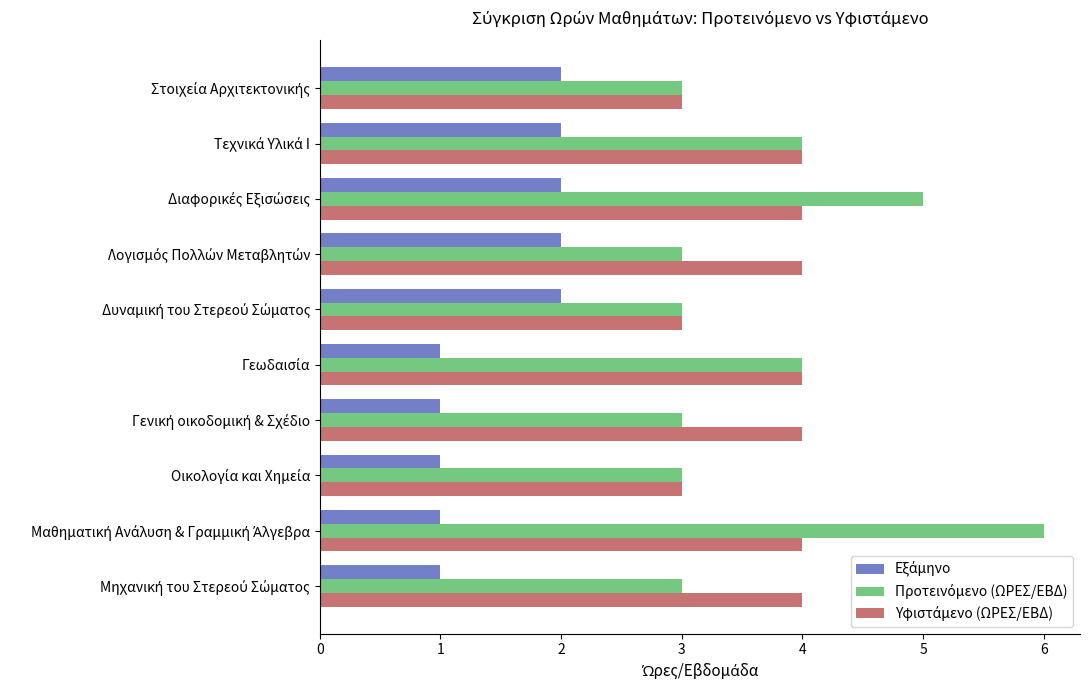

Rank the categories by Προτεινόμενο (ΩΡΕΣ/ΕΒΔ) value from highest to lowest.

Μαθηματική Ανάλυση & Γραμμική Άλγεβρα, Διαφορικές Εξισώσεις, Γεωδαισία, Τεχνικά Υλικά Ι, Μηχανική του Στερεού Σώματος, Οικολογία και Χημεία, Γενική οικοδομική & Σχέδιο, Δυναμική του Στερεού Σώματος, Λογισμός Πολλών Μεταβλητών, Στοιχεία Αρχιτεκτονικής